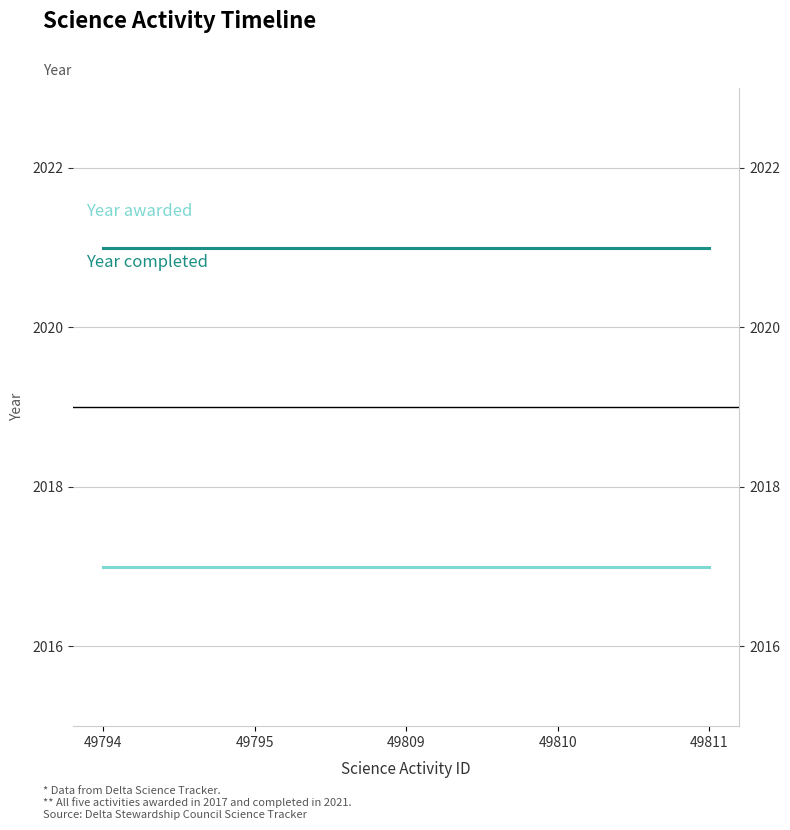

Reading left to right, transcribe all the data shown in this chart.

Year awarded: 2017	2017	2017	2017	2017
Year completed: 2021	2021	2021	2021	2021